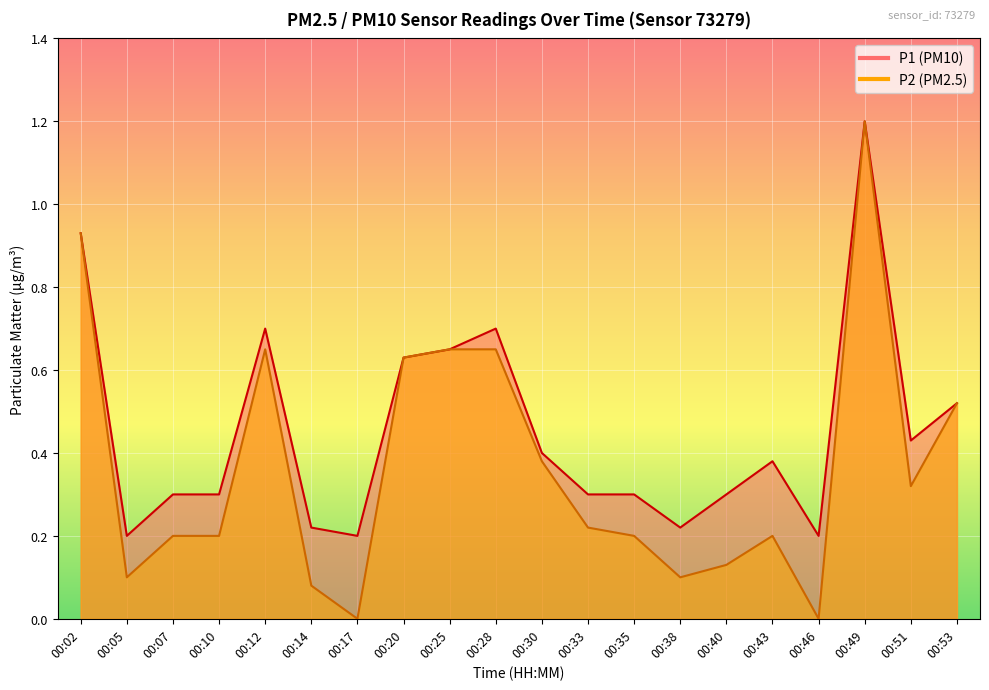

How many positive values does the P2 series have?

18